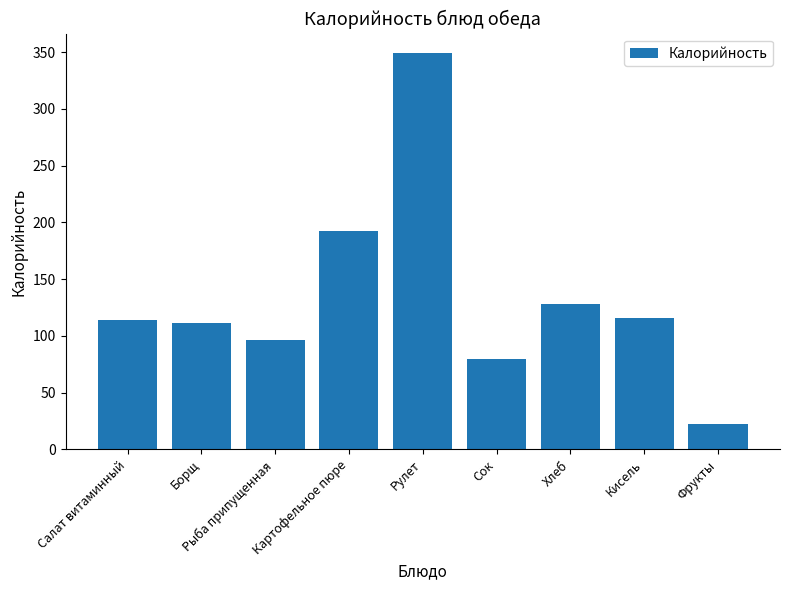

Approximately how many times larger is the value at Кисель compared to Рулет?

0.3